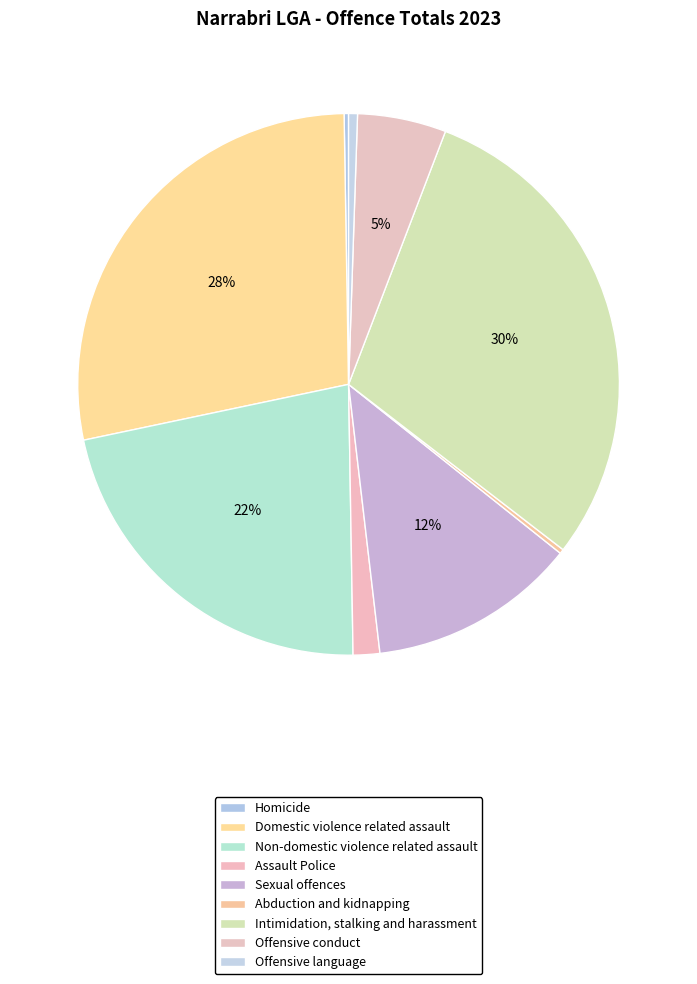

How many slices are in this pie chart?

9